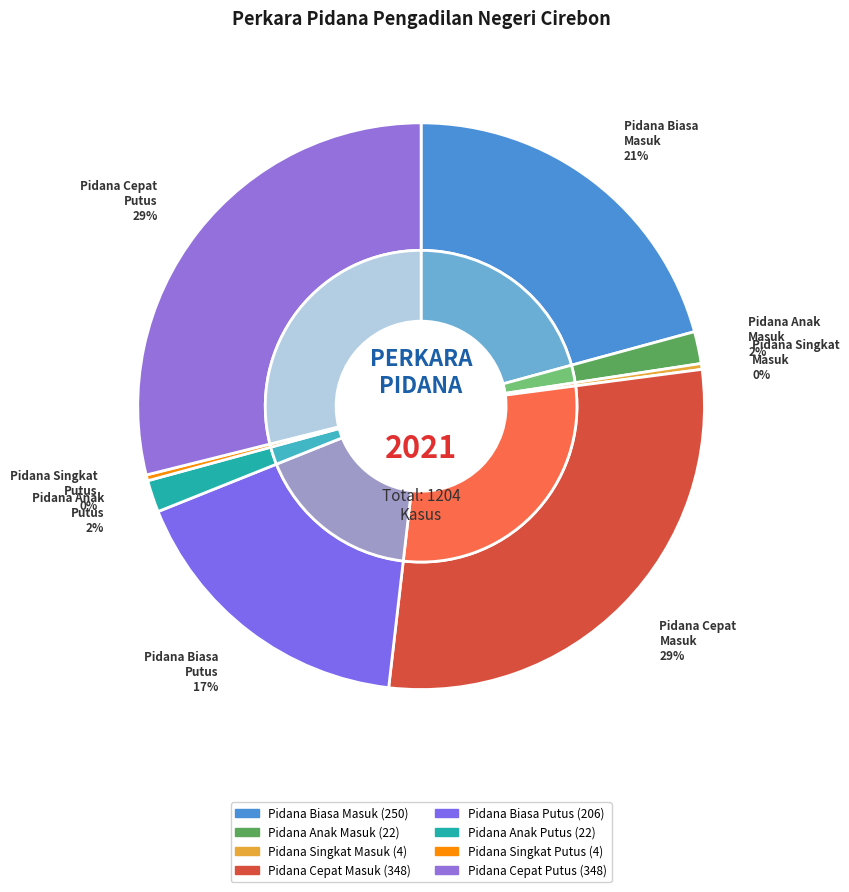

Which has a higher value, Pidana Biasa
Masuk or Pidana Biasa
Putus?

Pidana Biasa
Masuk